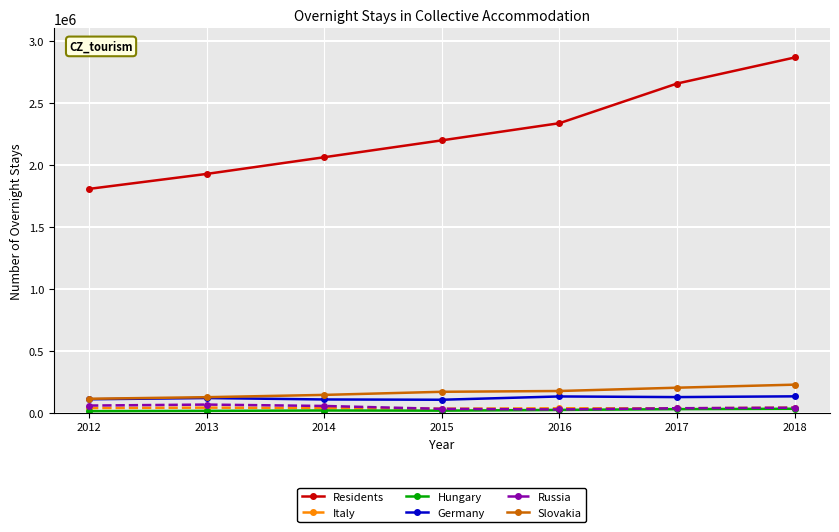

True or false: Slovakia and Russia cross at least once.

False